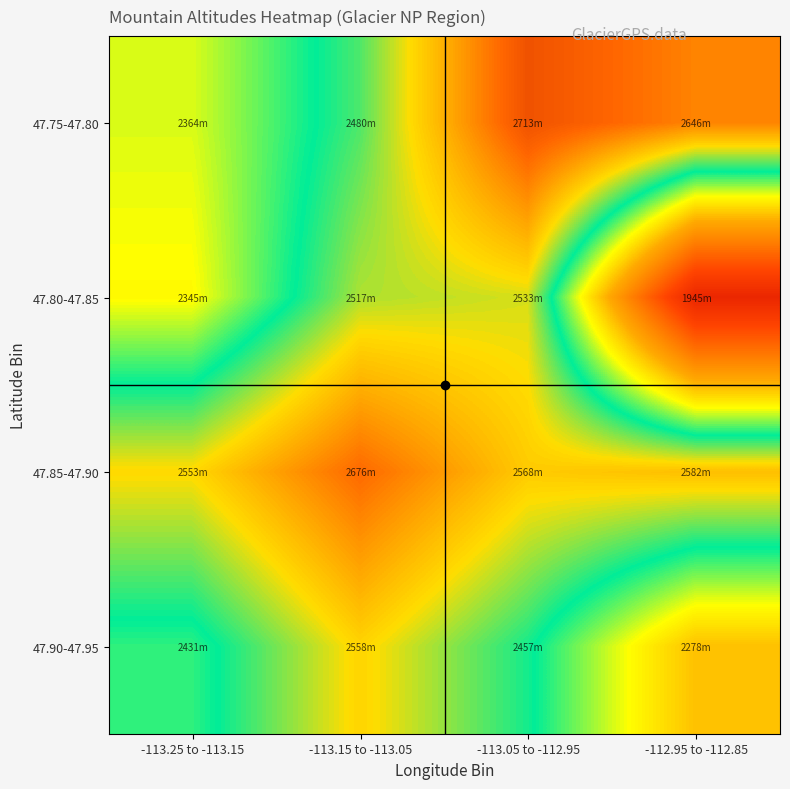

At which category does the chart reach its minimum across all series?

-112.95 to -112.85